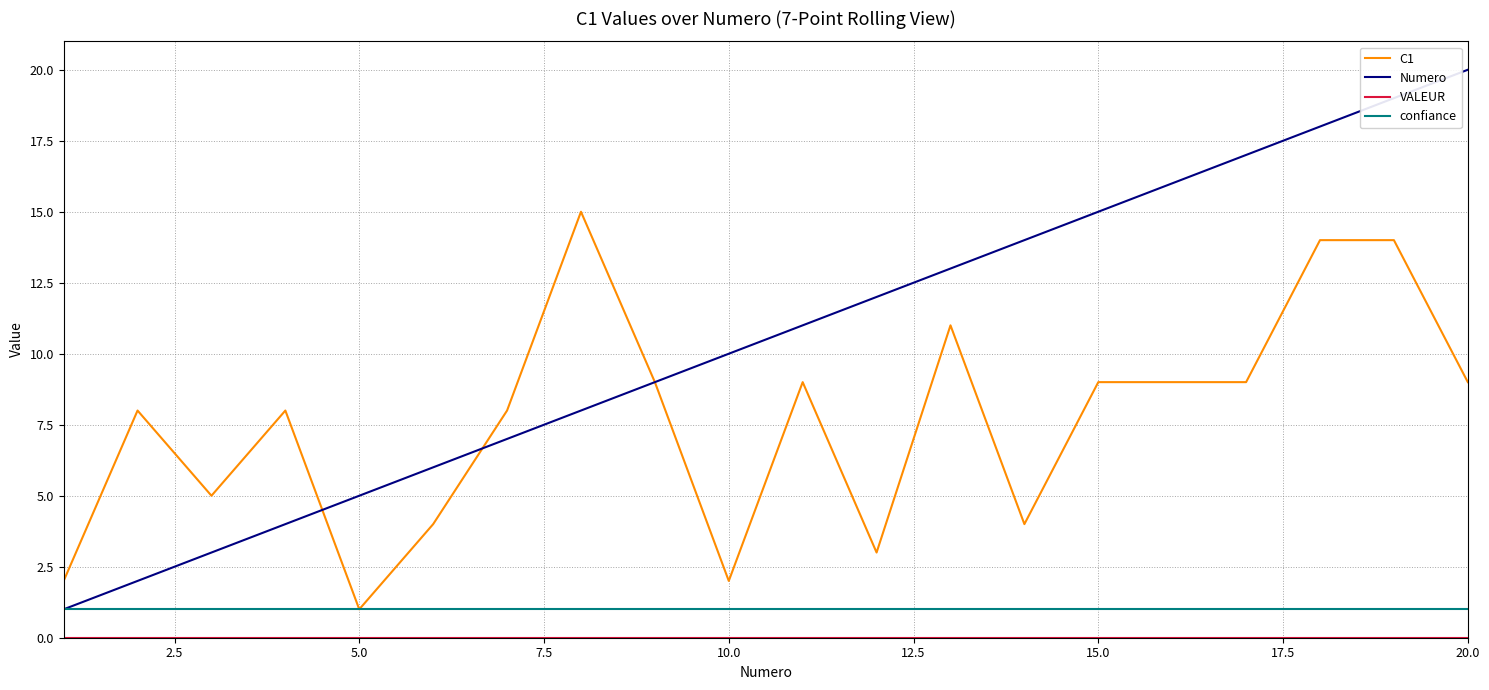

Which series has the largest total across all categories?

Numero